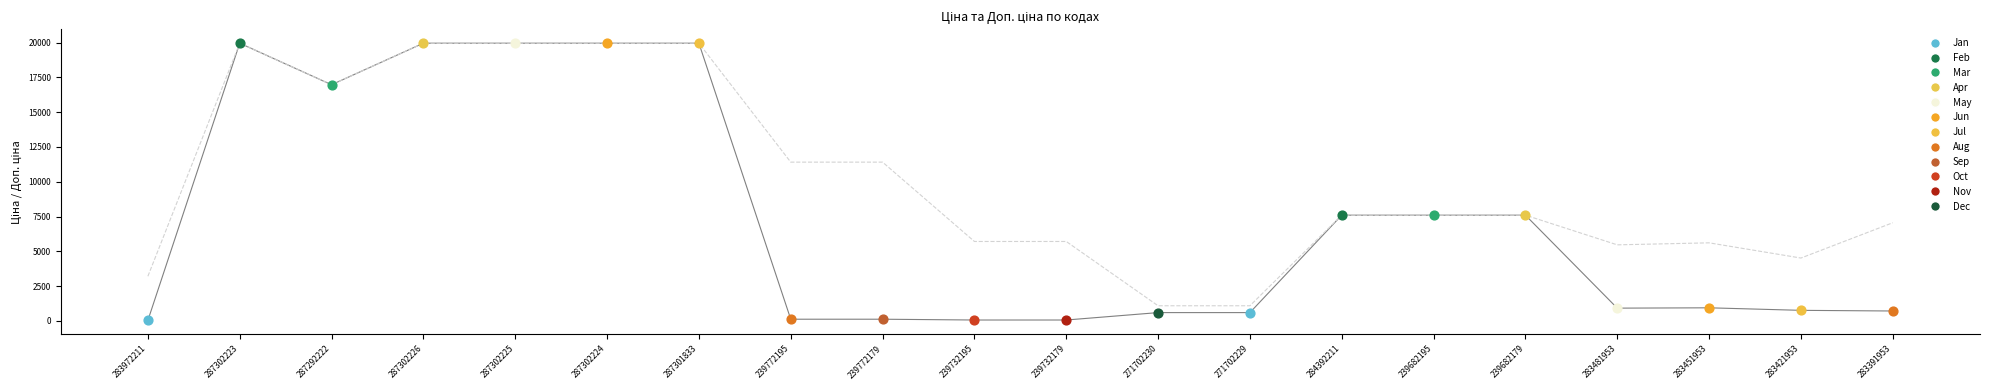

Which series reaches the maximum Y coordinate?

Ціна